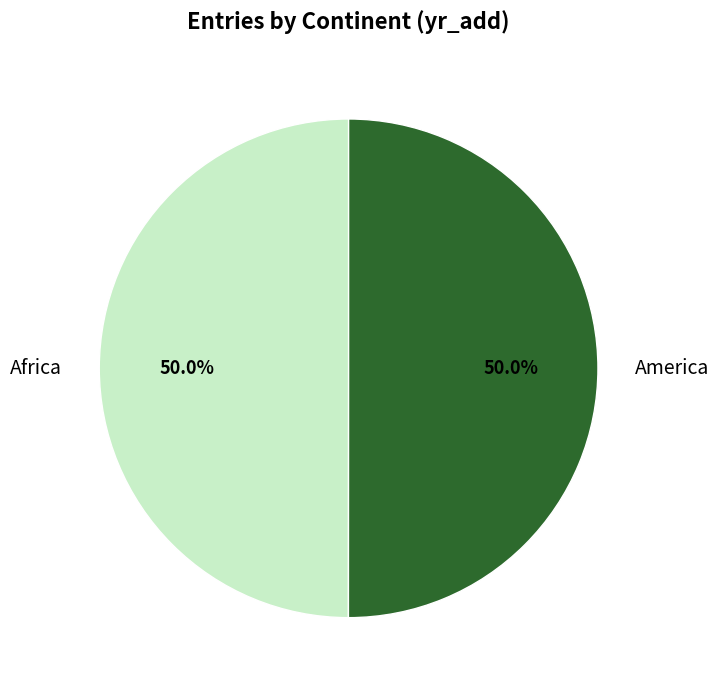

What is the ratio of the value at America to the value at Africa?

1.0